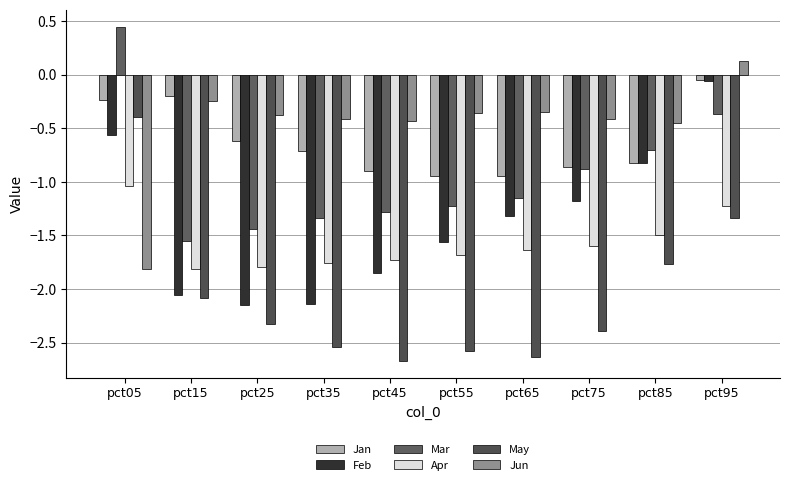

How many groups of bars are there?

10